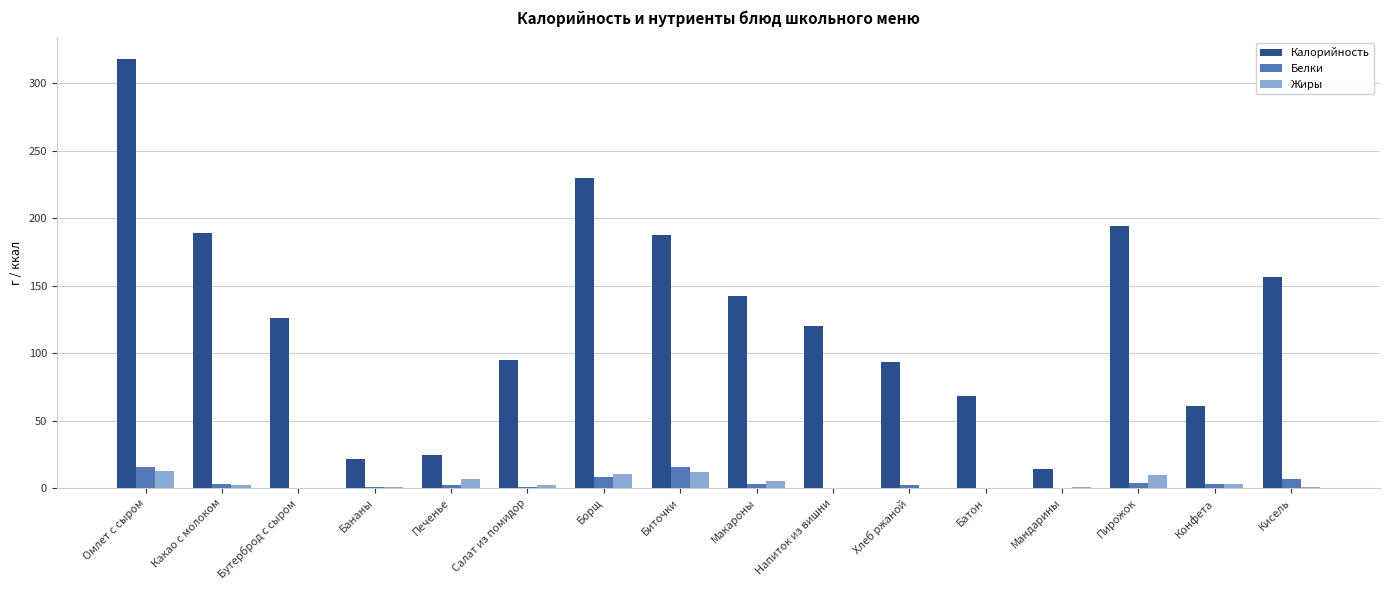

At which category is the sum across all series the highest?

Омлет с сыром